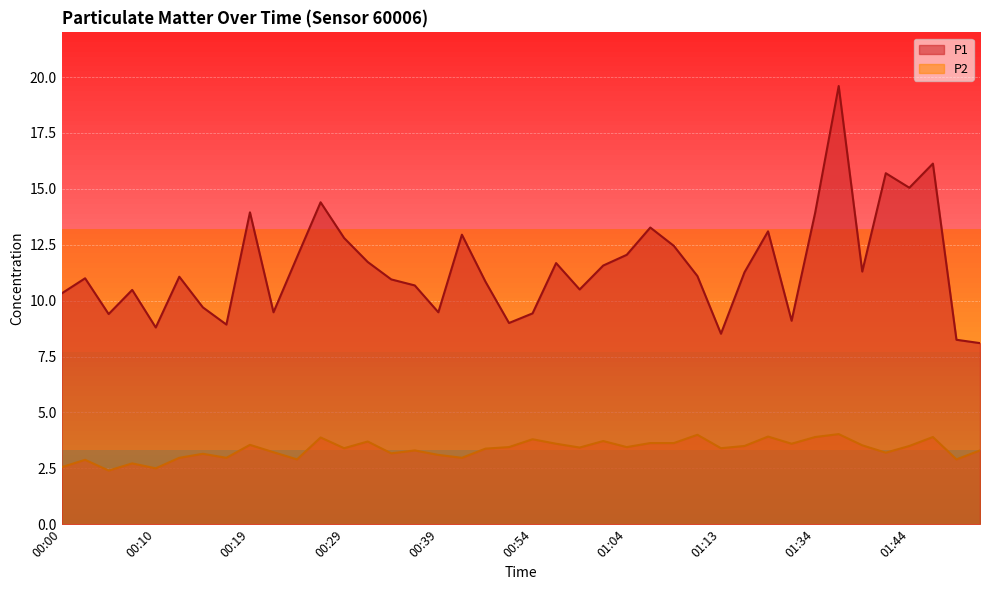

Rank the categories by P2 value from lowest to highest.

00:05, 00:10, 00:00, 00:07, 00:02, 00:24, 01:48, 00:12, 00:17, 00:41, 00:39, 00:14, 00:34, 01:41, 00:22, 00:36, 01:53, 00:46, 00:29, 01:13, 00:59, 00:51, 01:04, 01:21, 01:44, 01:39, 00:19, 00:56, 01:31, 01:06, 01:08, 00:32, 01:01, 00:54, 00:27, 01:34, 01:46, 01:26, 01:11, 01:36